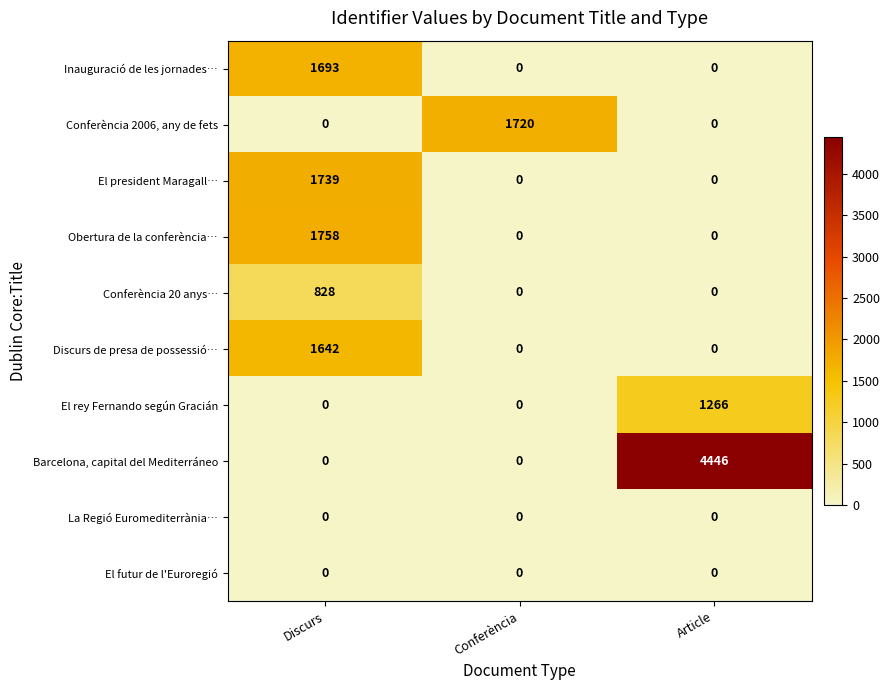

Reading left to right, transcribe all the data shown in this chart.

Inauguració de les jornades…: 1693	0	0
Conferència 2006, any de fets: 0	1720	0
El president Maragall…: 1739	0	0
Obertura de la conferència…: 1758	0	0
Conferència 20 anys…: 828	0	0
Discurs de presa de possessió…: 1642	0	0
El rey Fernando según Gracián: 0	0	1266
Barcelona, capital del Mediterráneo: 0	0	4446
La Regió Euromediterrània…: 0	0	0
El futur de l'Euroregió: 0	0	0